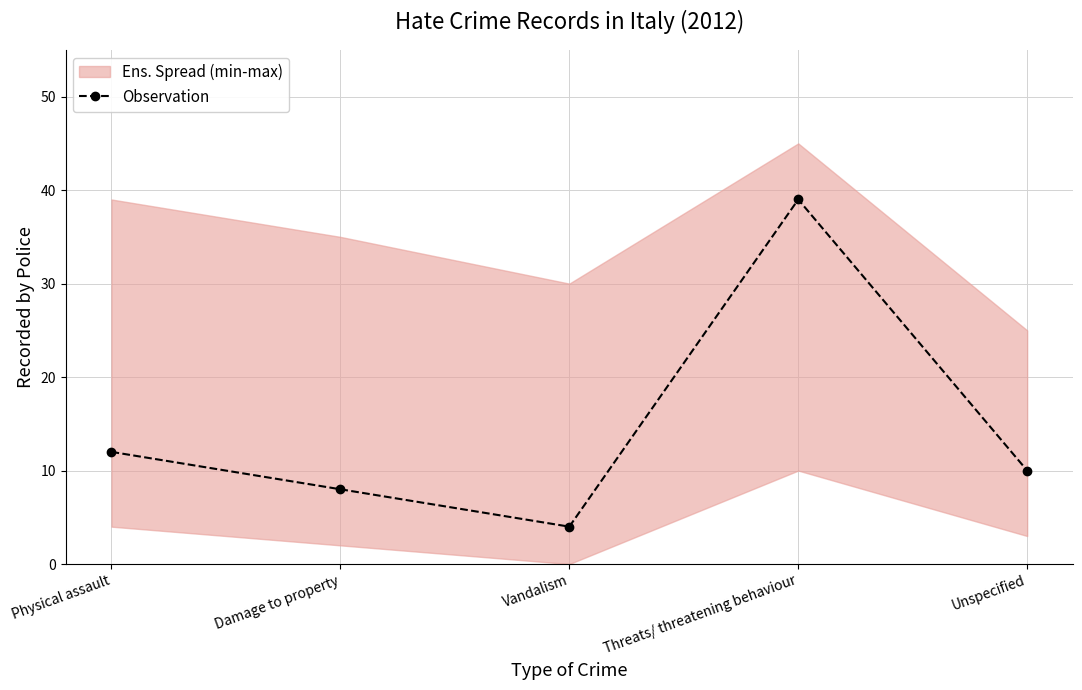

What is the value of the 3rd point from the left?

4